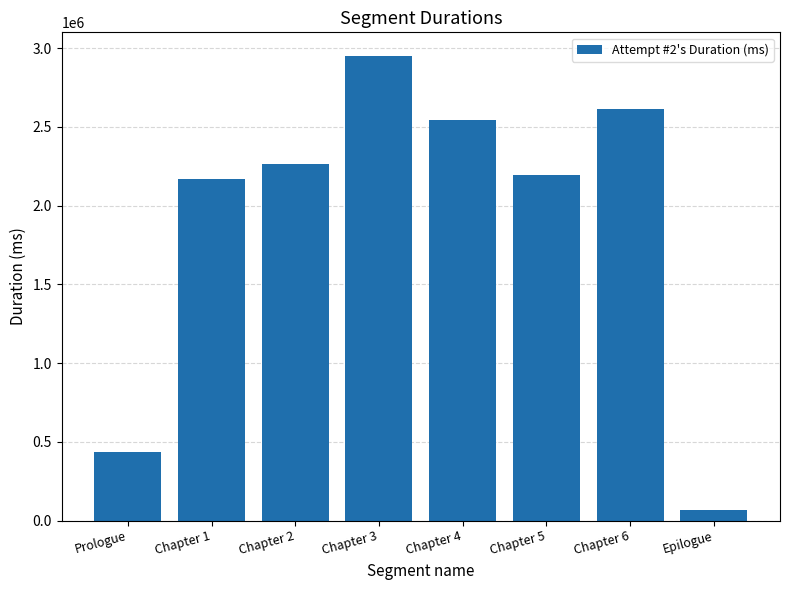

Where is the data nearest to the value 1510437?

Chapter 1